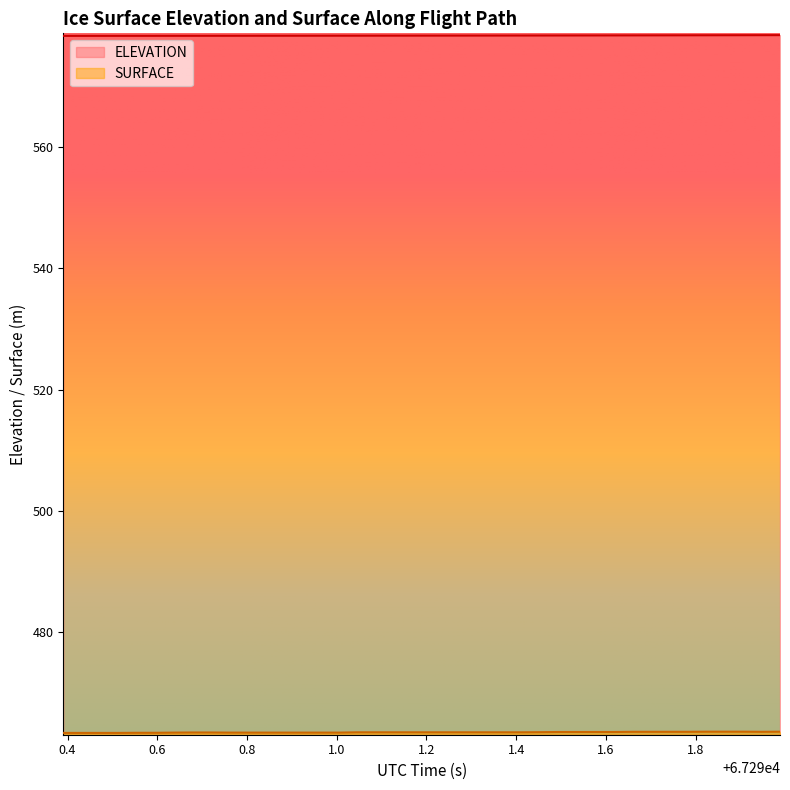

What position from the left is 67290.6773?

8